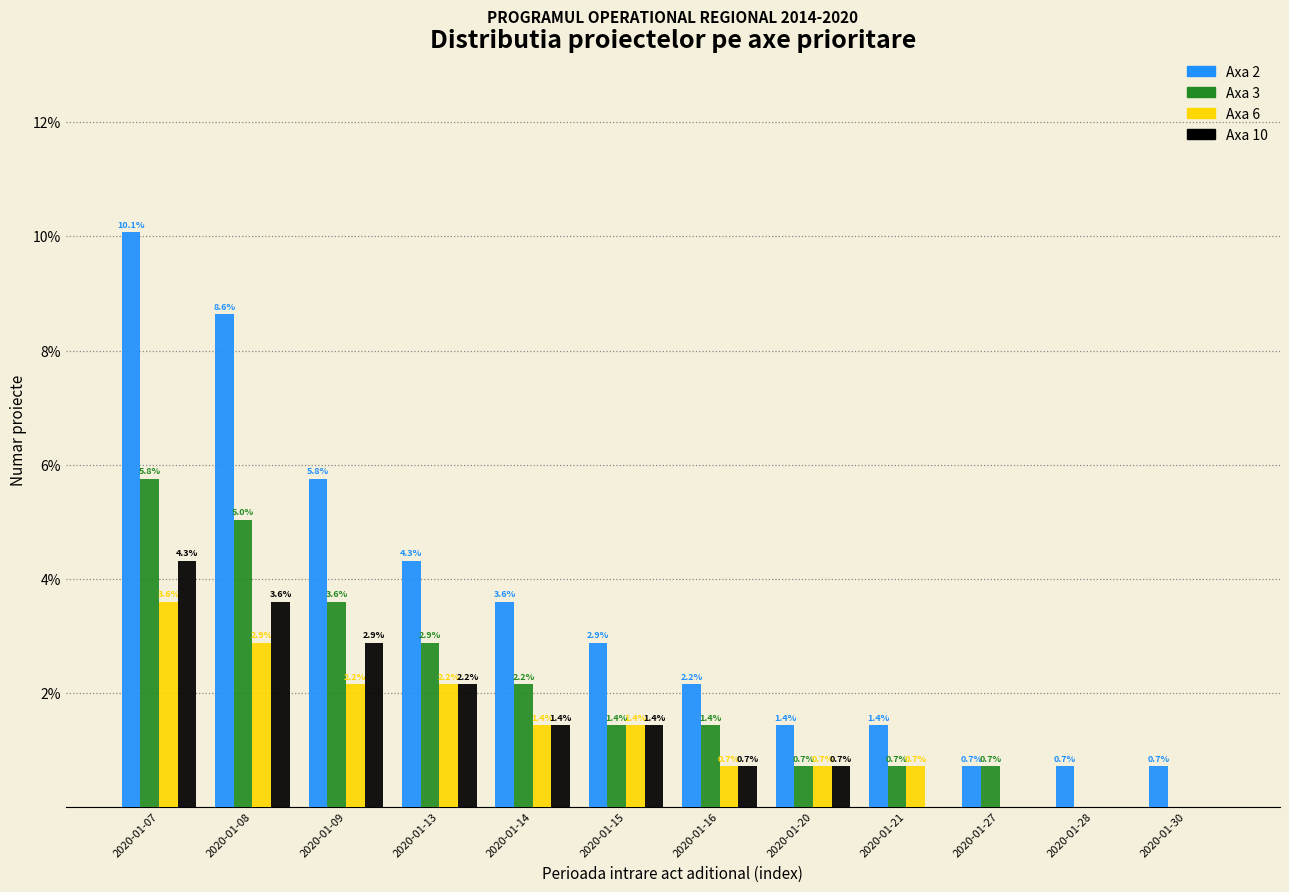

Reading right to left, transcribe all the data shown in this chart.

Axa 2: 2020-01-30=0.7	2020-01-28=0.7	2020-01-27=0.7	2020-01-21=1.4	2020-01-20=1.4	2020-01-16=2.2	2020-01-15=2.9	2020-01-14=3.6	2020-01-13=4.3	2020-01-09=5.8	2020-01-08=8.6	2020-01-07=10.1
Axa 3: 2020-01-30=0.0	2020-01-28=0.0	2020-01-27=0.7	2020-01-21=0.7	2020-01-20=0.7	2020-01-16=1.4	2020-01-15=1.4	2020-01-14=2.2	2020-01-13=2.9	2020-01-09=3.6	2020-01-08=5.0	2020-01-07=5.8
Axa 6: 2020-01-30=0.0	2020-01-28=0.0	2020-01-27=0.0	2020-01-21=0.7	2020-01-20=0.7	2020-01-16=0.7	2020-01-15=1.4	2020-01-14=1.4	2020-01-13=2.2	2020-01-09=2.2	2020-01-08=2.9	2020-01-07=3.6
Axa 10: 2020-01-30=0.0	2020-01-28=0.0	2020-01-27=0.0	2020-01-21=0.0	2020-01-20=0.7	2020-01-16=0.7	2020-01-15=1.4	2020-01-14=1.4	2020-01-13=2.2	2020-01-09=2.9	2020-01-08=3.6	2020-01-07=4.3